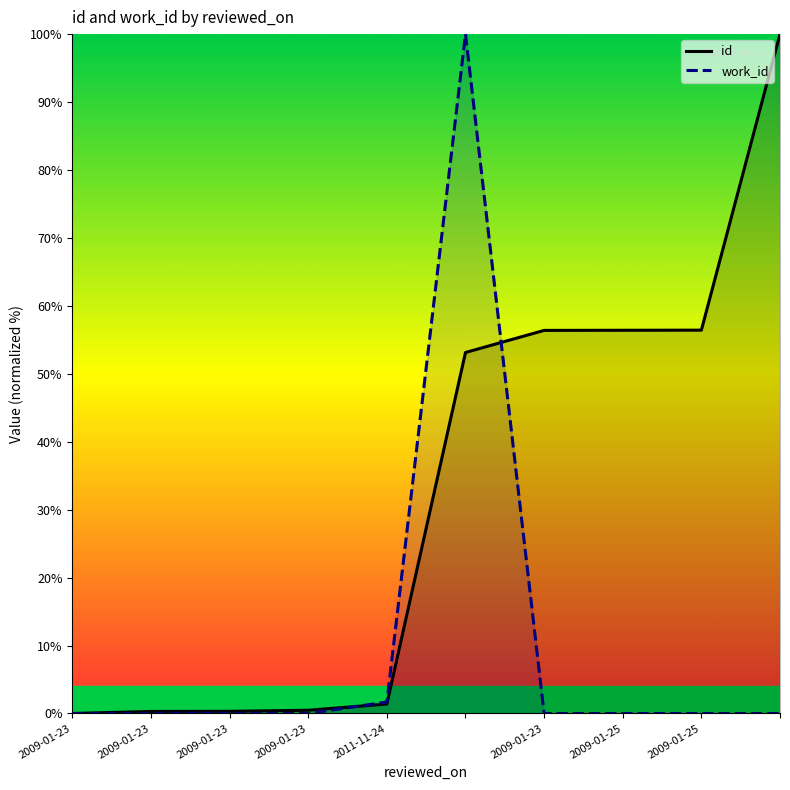

True or false: work_id has more than 0 interior local peaks.

True